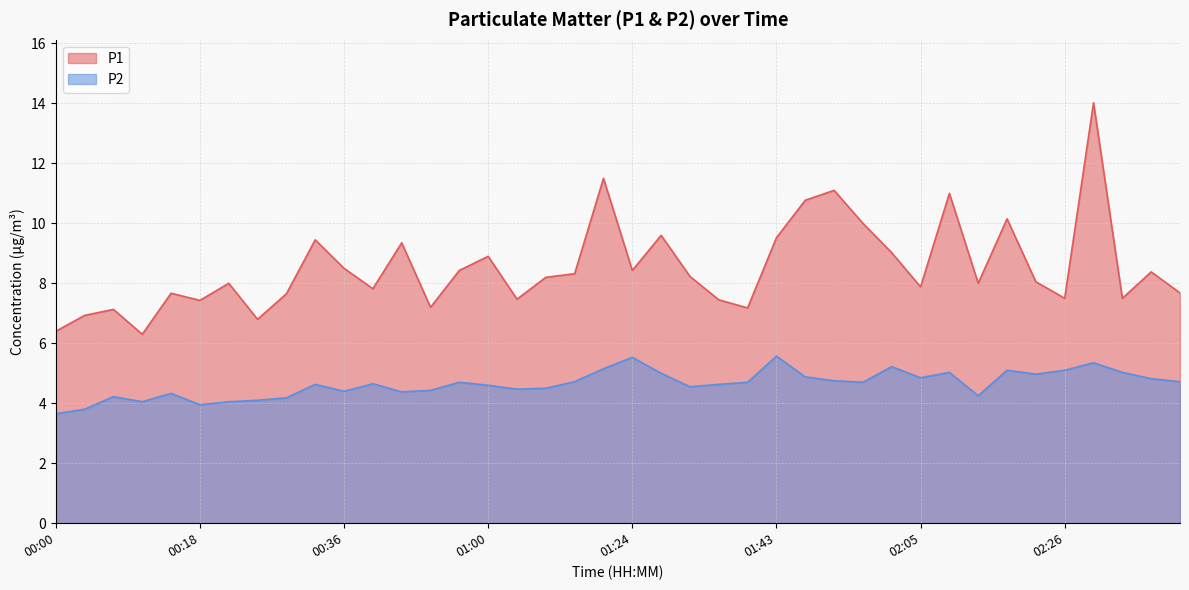

True or false: P2 and P1 cross at least once.

False